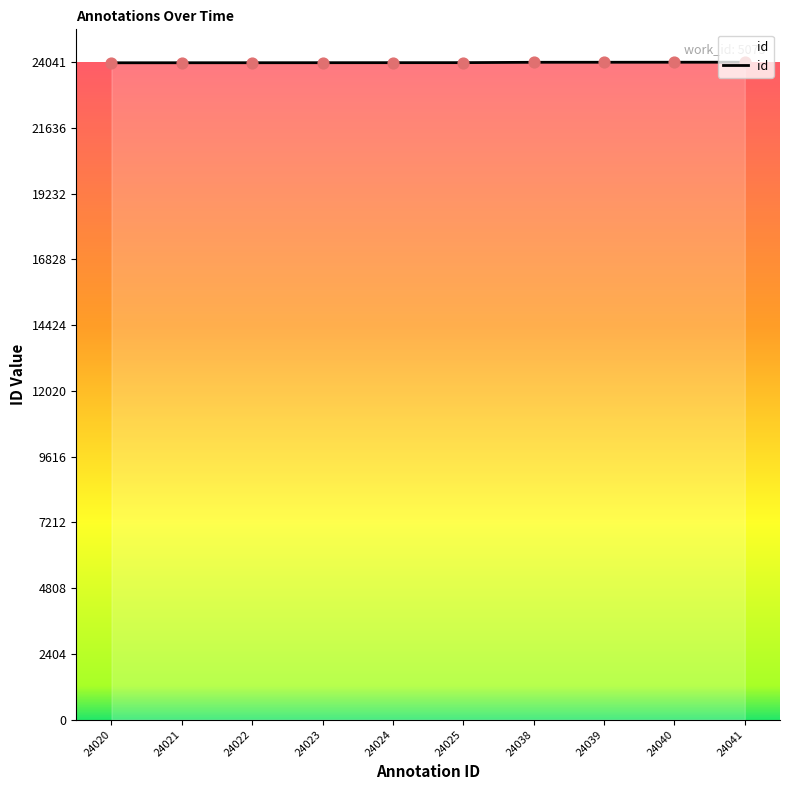

What is the ratio of the value at 24039 to the value at 24025?

1.0